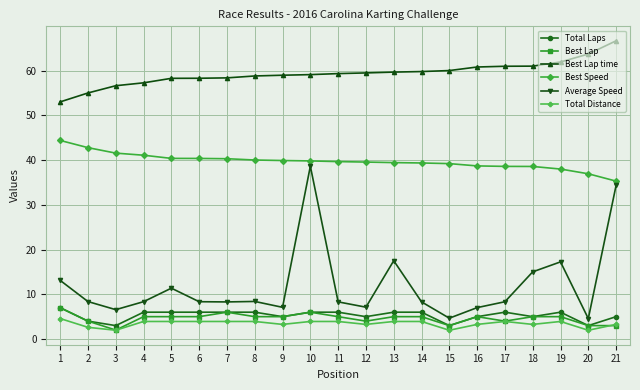

What is the approximate value of Average Speed at 7?

8.3